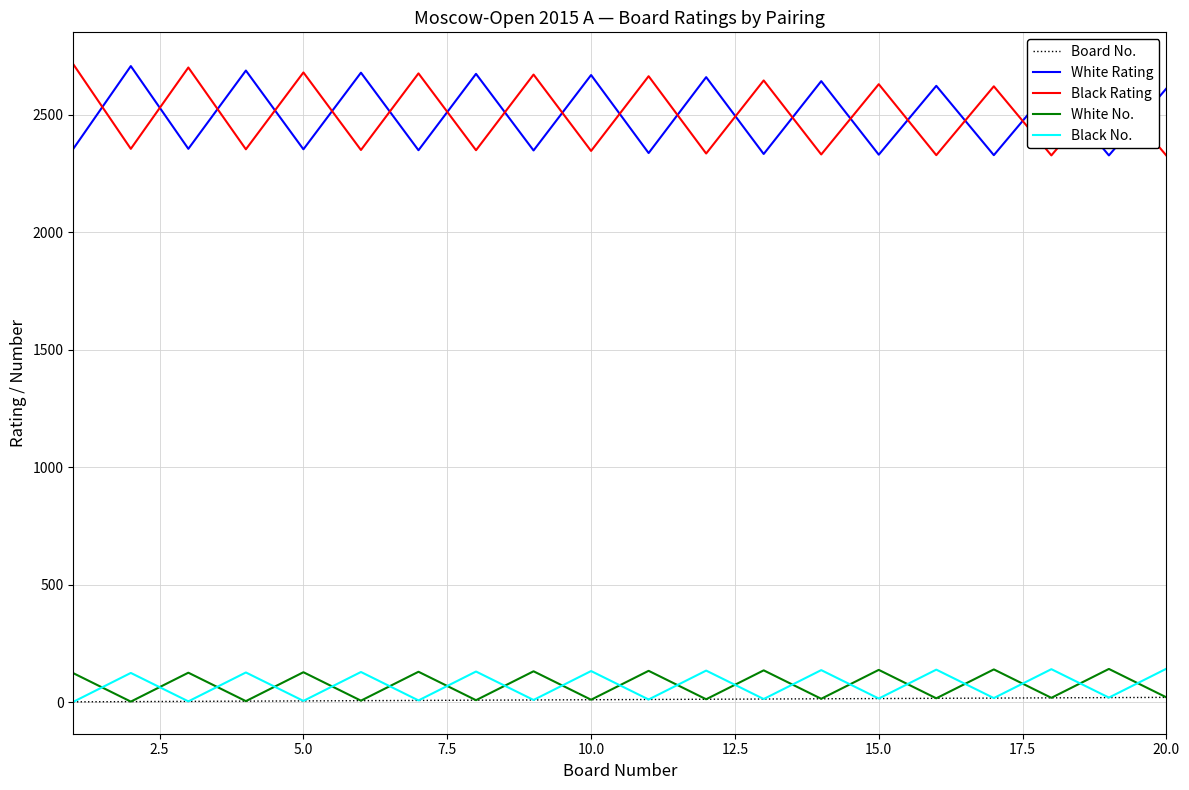

What is the maximum value shown in the chart?

2714